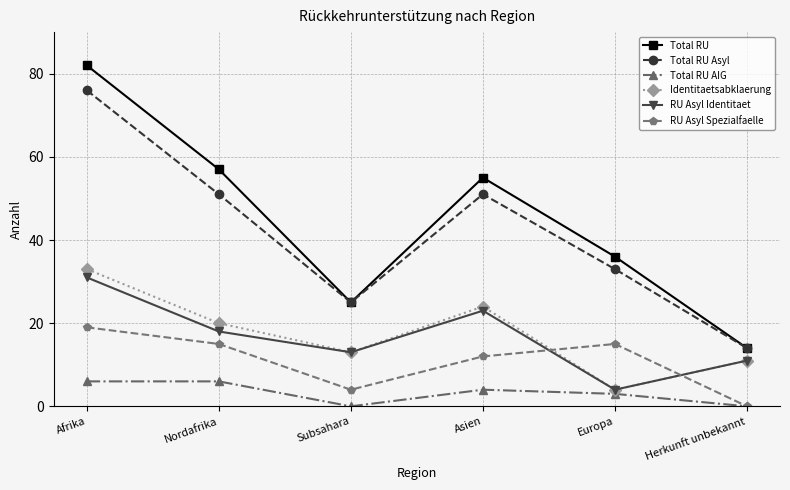

Which series has the largest range (max minus min)?

Total RU